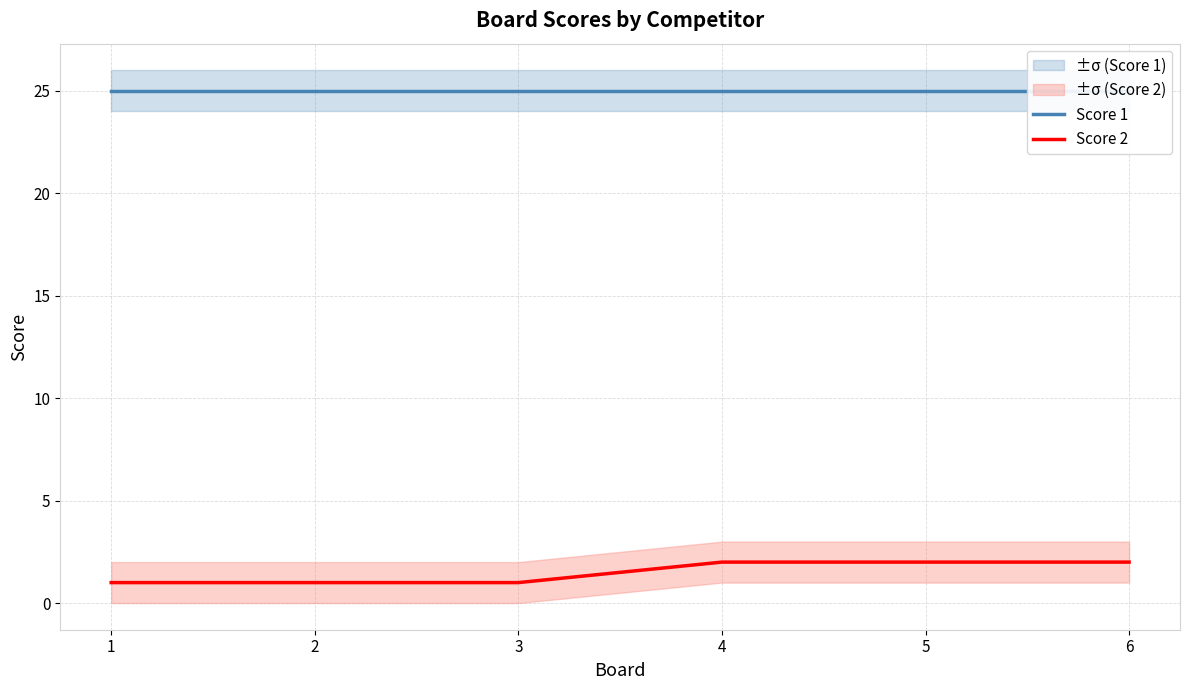

What are all the series names shown in the legend?

Score 1, Score 2